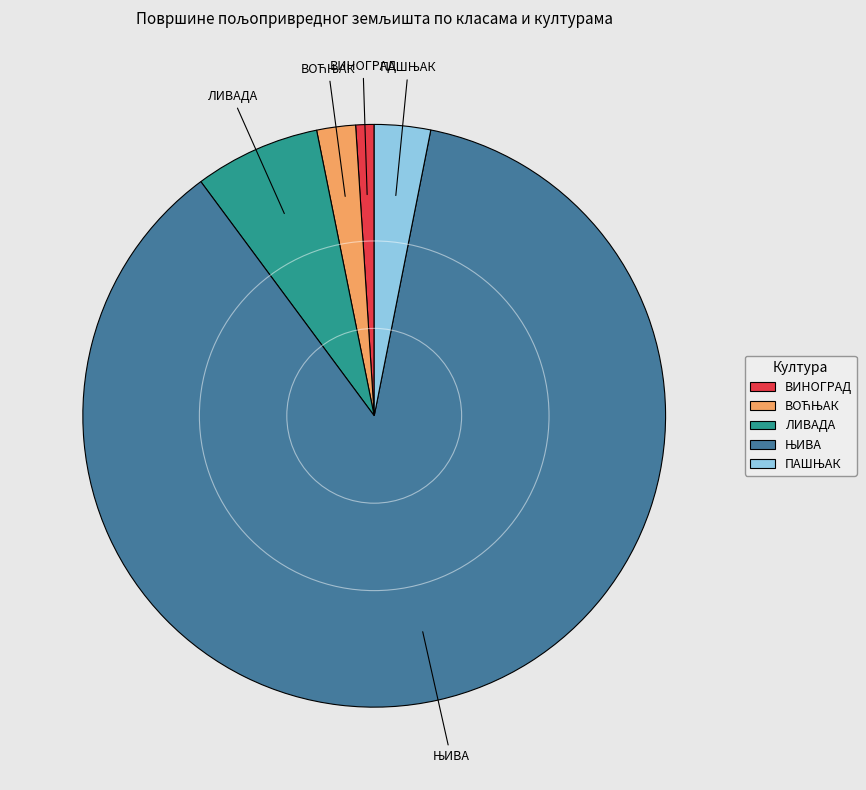

Is there a majority slice in this chart?

Yes